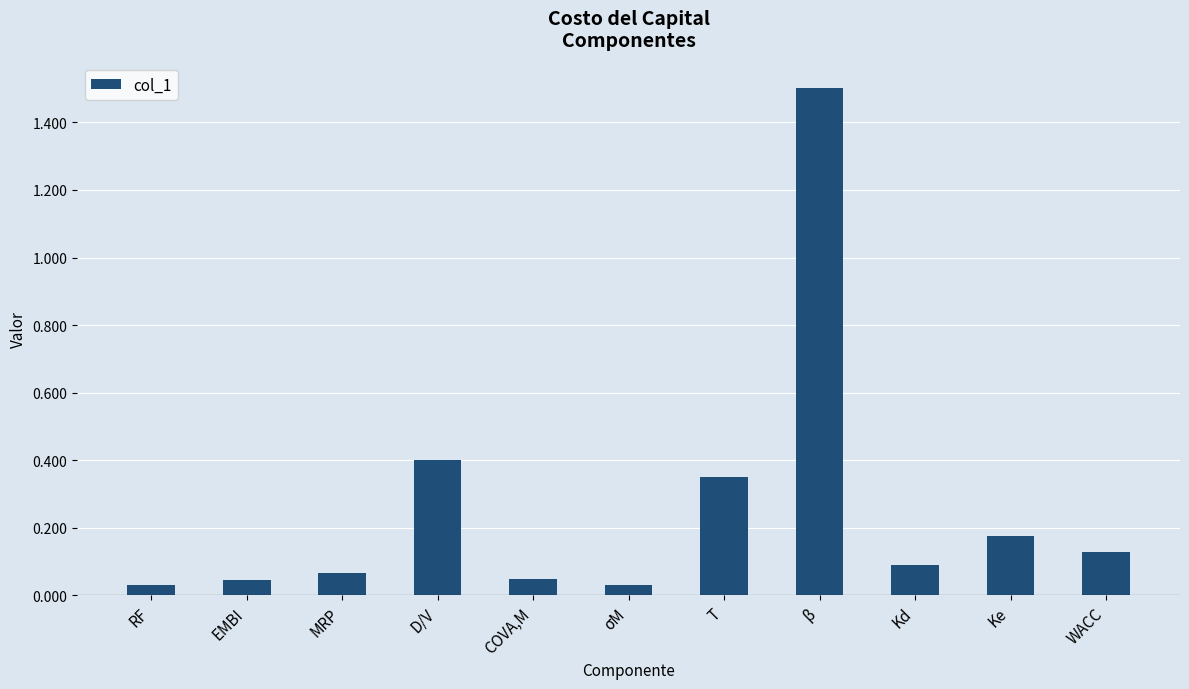

The chart shows a value of 0.0 at WACC. True or false?

False